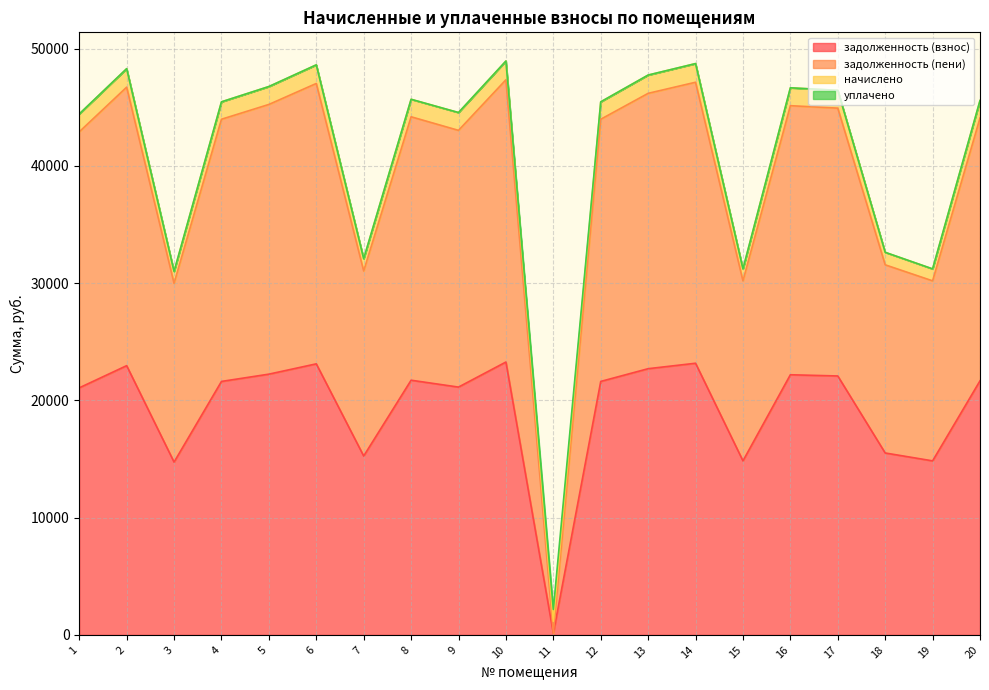

Is the value of задолженность (взнос) at 20 greater than the value of задолженность (пени) at 10?

No